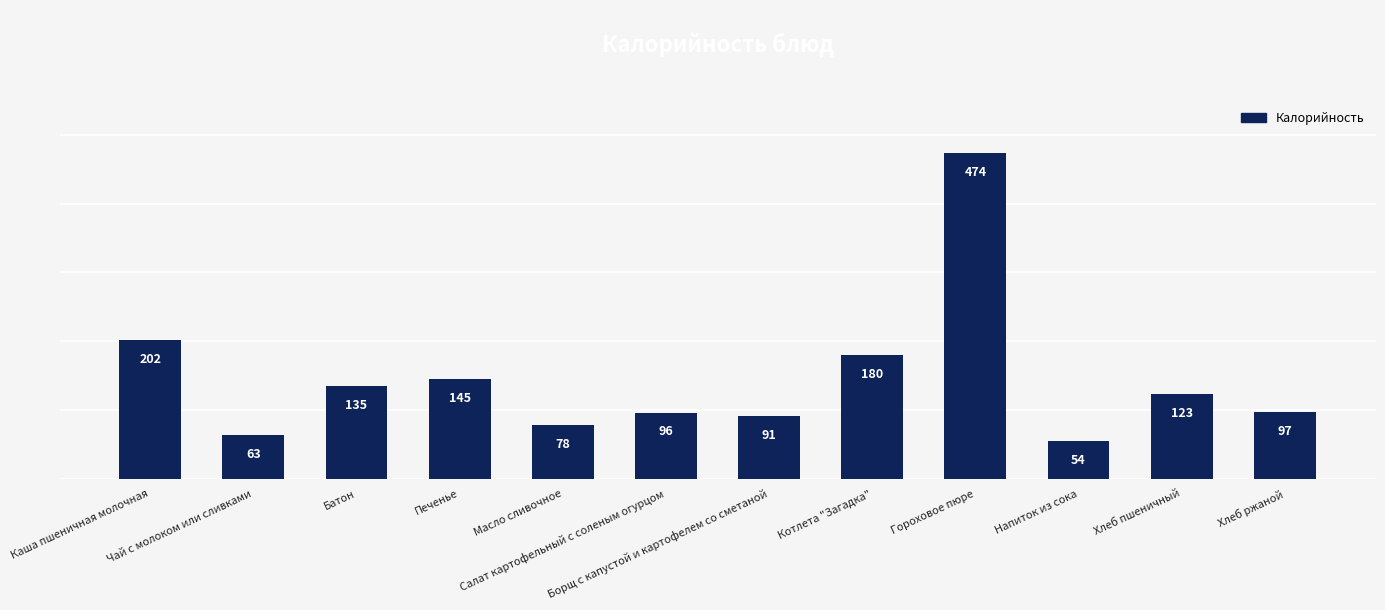

Reading right to left, what are all the values shown in this chart?

97	123	54	474	180	91	96	78	145	135	63	202